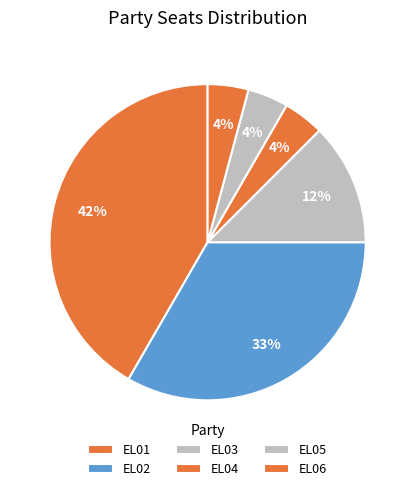

How many segments does this pie chart have?

6